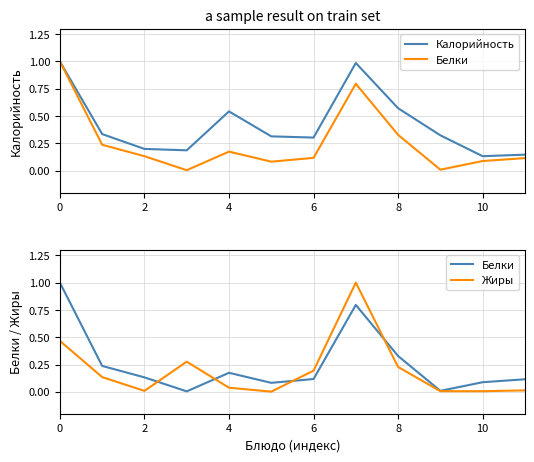

How many times do Белки and Жиры cross each other?

4